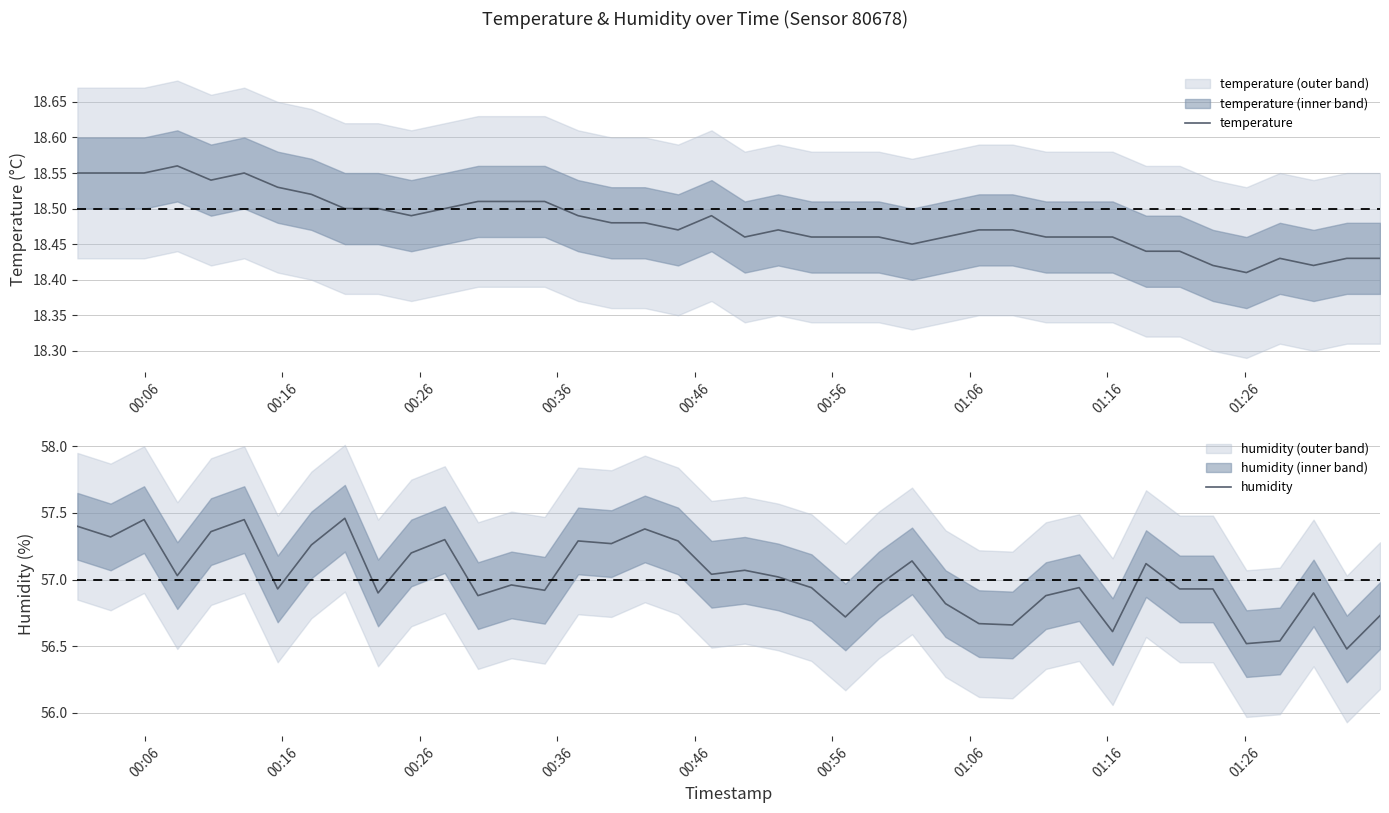

Reading left to right, extract all data points from this chart.

temperature: 18.6	18.6	18.6	18.6	18.5	18.6	18.5	18.5	18.5	18.5	18.5	18.5	18.5	18.5	18.5	18.5	18.5	18.5	18.5	18.5	18.5	18.5	18.5	18.5	18.5	18.4	18.5	18.5	18.5	18.5	18.5	18.5	18.4	18.4	18.4	18.4	18.4	18.4	18.4	18.4
humidity: 57.4	57.3	57.5	57.0	57.4	57.5	56.9	57.3	57.5	56.9	57.2	57.3	56.9	57.0	56.9	57.3	57.3	57.4	57.3	57.0	57.1	57.0	56.9	56.7	57.0	57.1	56.8	56.7	56.7	56.9	56.9	56.6	57.1	56.9	56.9	56.5	56.5	56.9	56.5	56.7